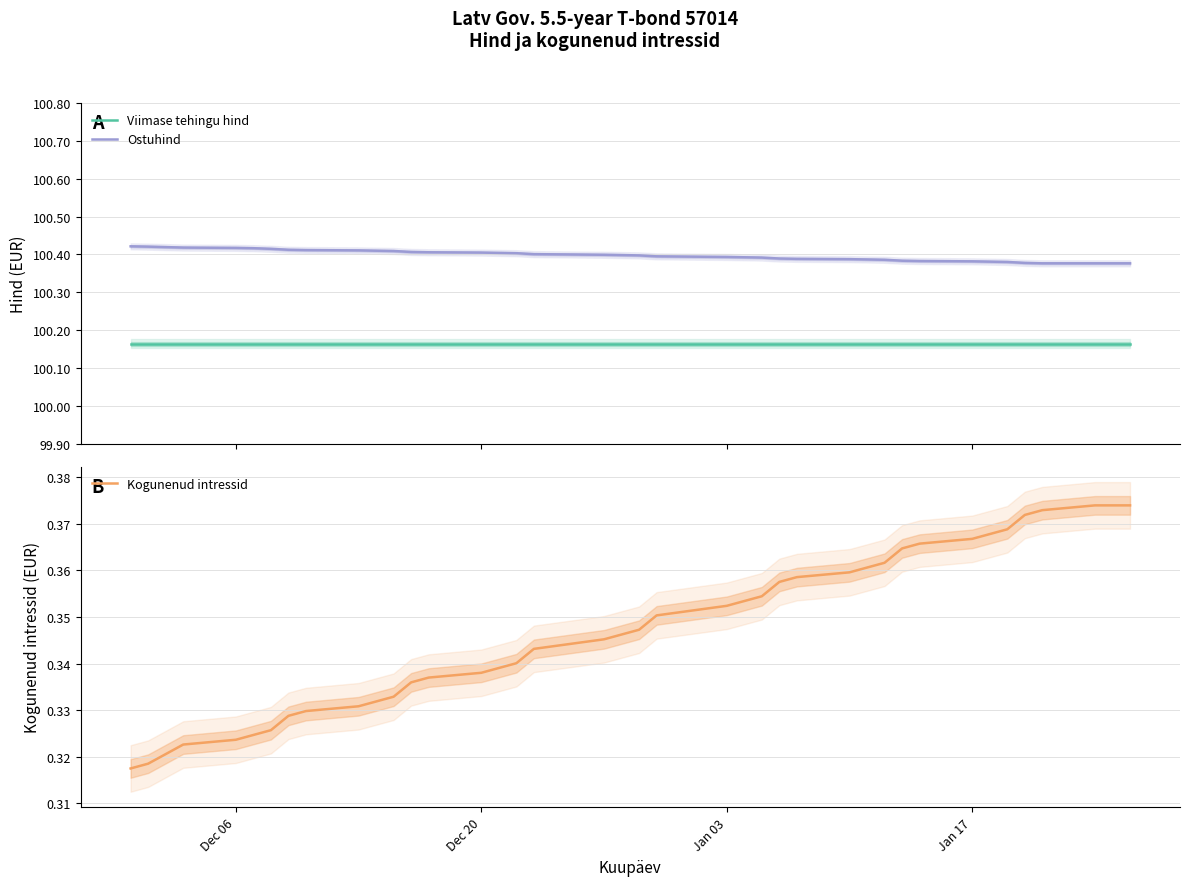

True or false: Kogunenud intressid and Viimase tehingu hind intersect in this chart.

False